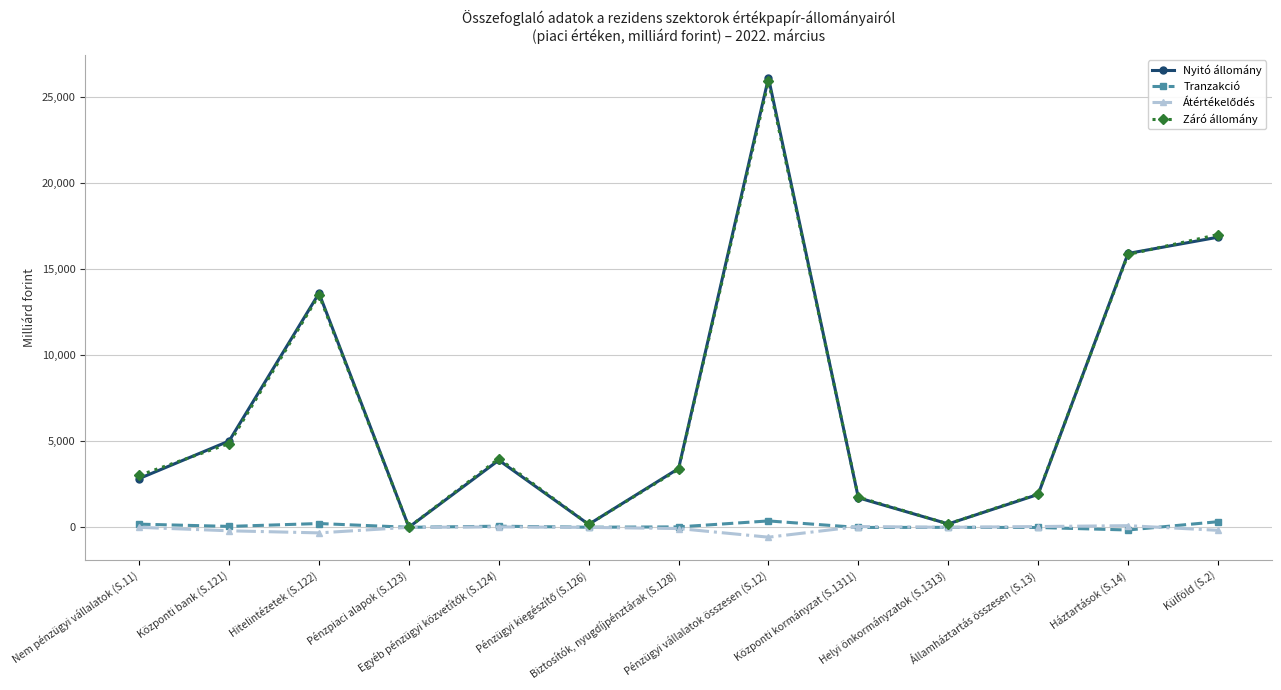

How many lines are shown in the chart?

4